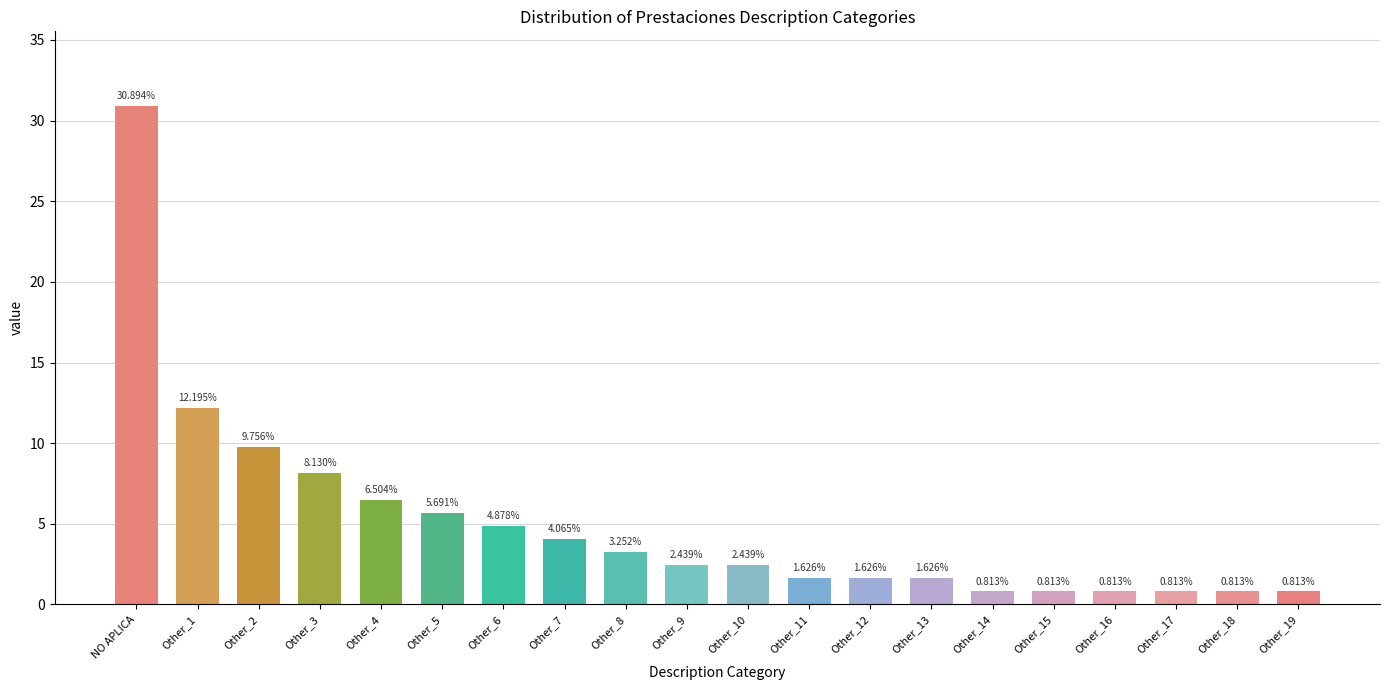

How many distinct data groups are displayed?

1